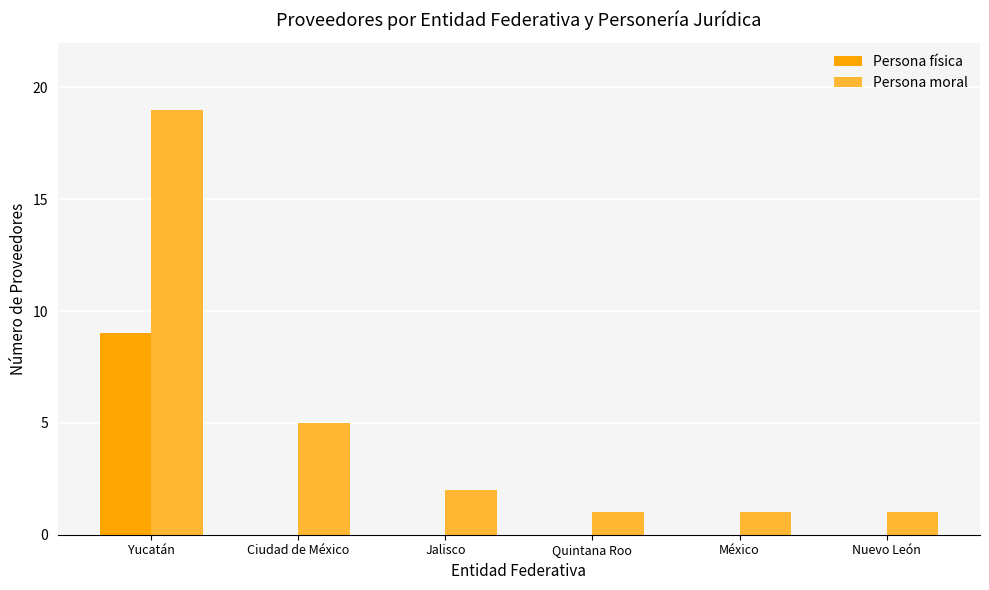

Count the number of categories in the chart.

6